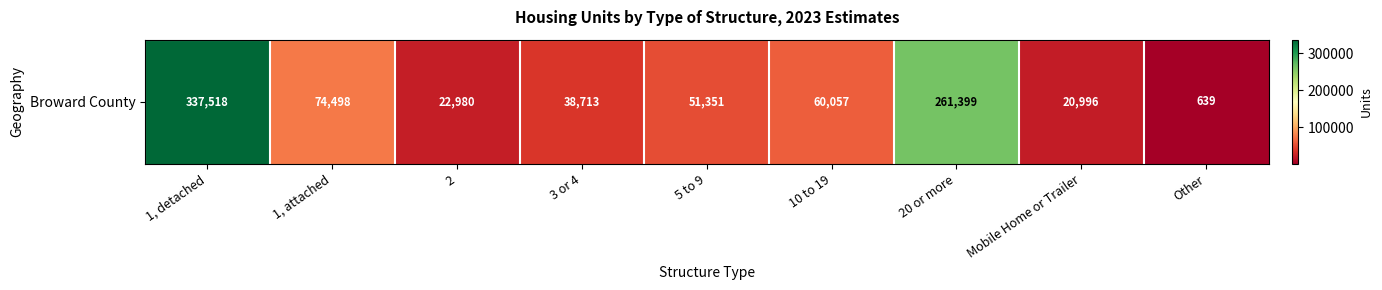

At which category does the chart reach its peak across all series?

1, detached